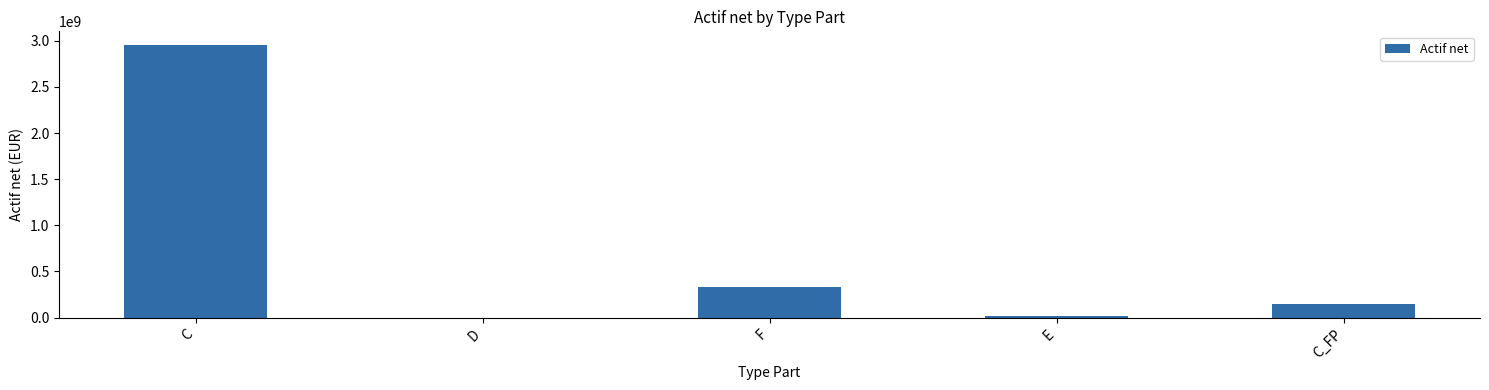

True or false: the data shows 4791772189.0 at C.

False